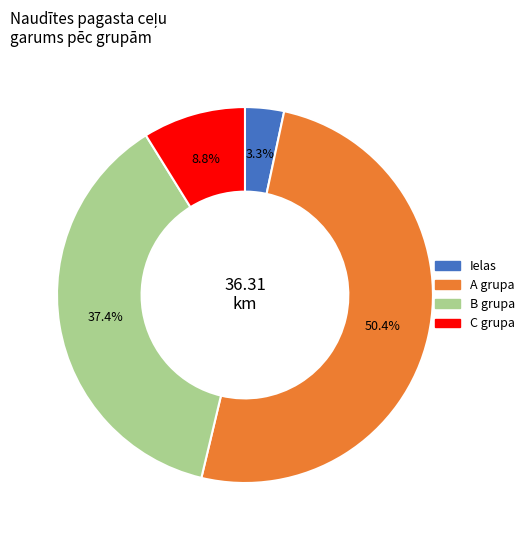

Does any single category account for the majority?

Yes